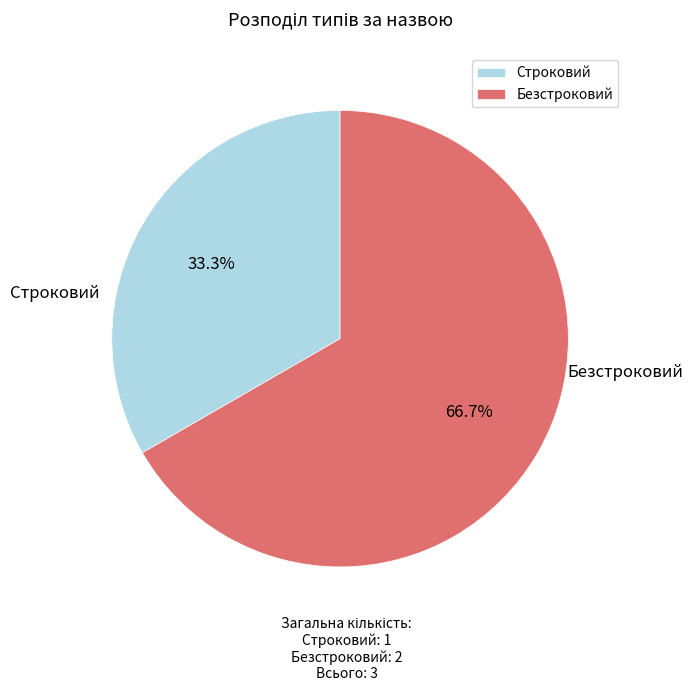

Which slice is the largest?

Безстроковий